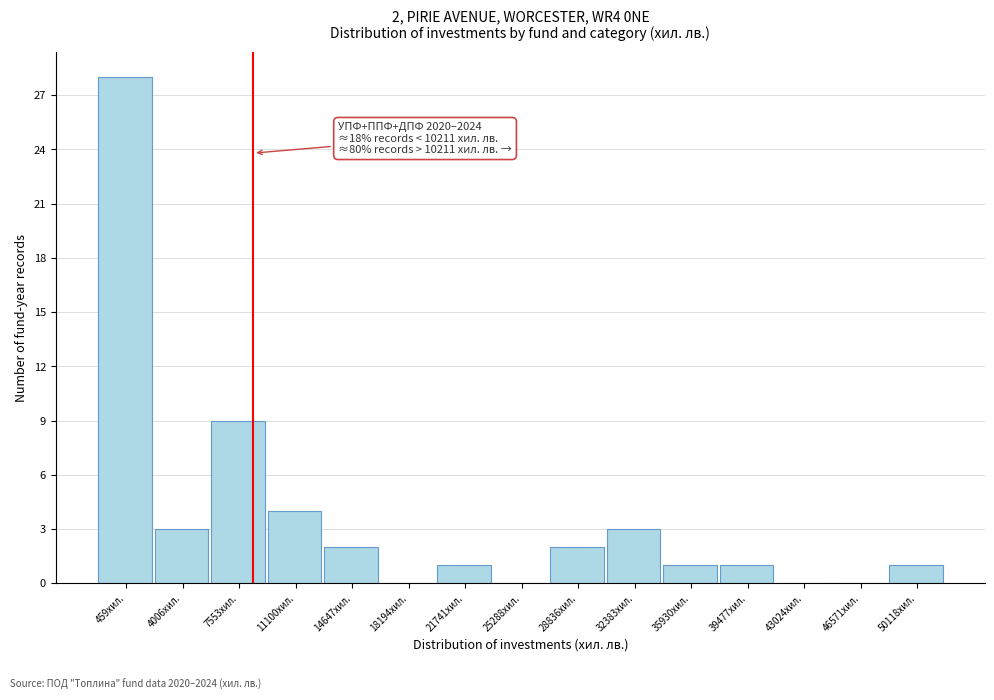

Reading right to left, extract all data points from this chart.

50118хил.=1	46571хил.=0	43024хил.=0	39477хил.=1	35930хил.=1	32383хил.=3	28836хил.=2	25288хил.=0	21741хил.=1	18194хил.=0	14647хил.=2	11100хил.=4	7553хил.=9	4006хил.=3	459хил.=28